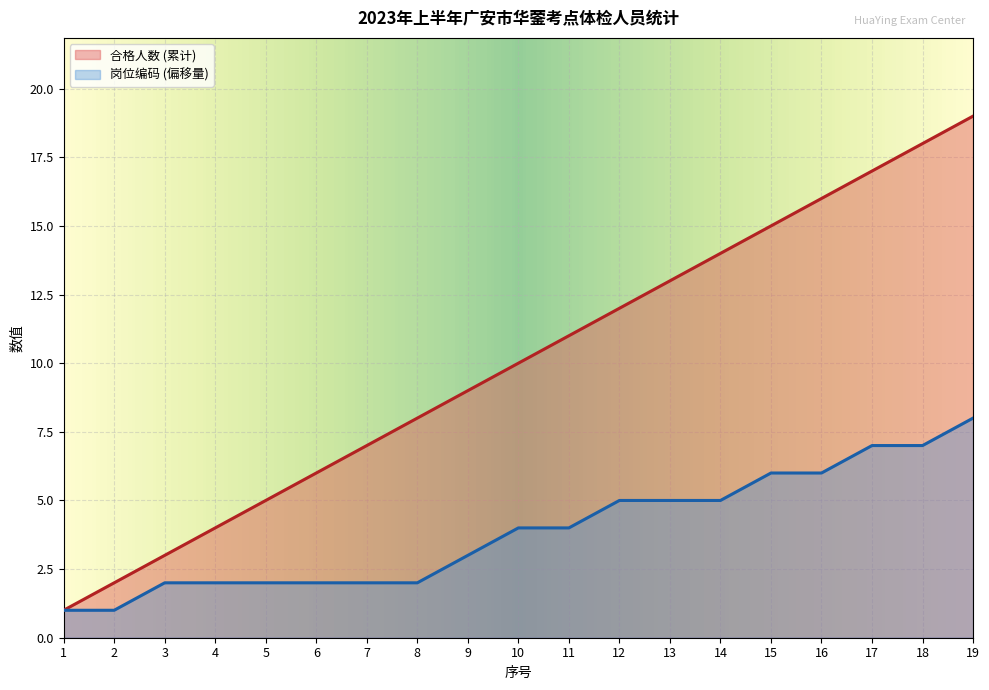

True or false: 合格人数 (累计) has more than 1 points higher than both neighbors.

False